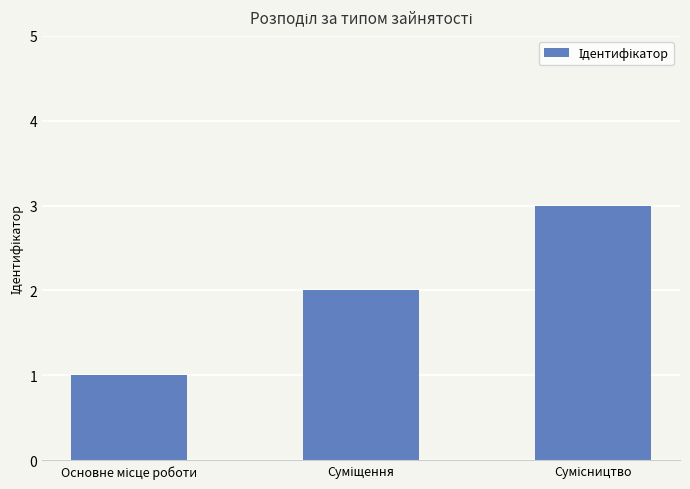

What is the average value?

2